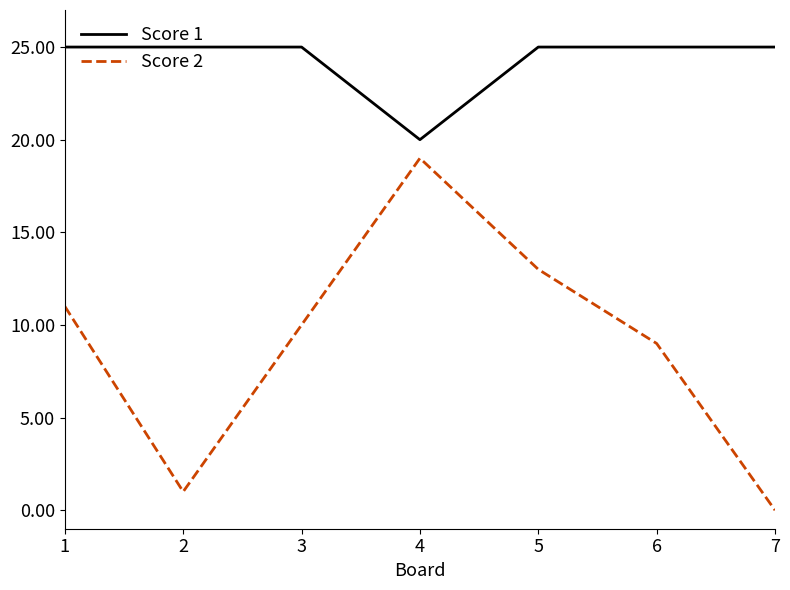

Is it true that Score 2 equals 4 at 5?

False